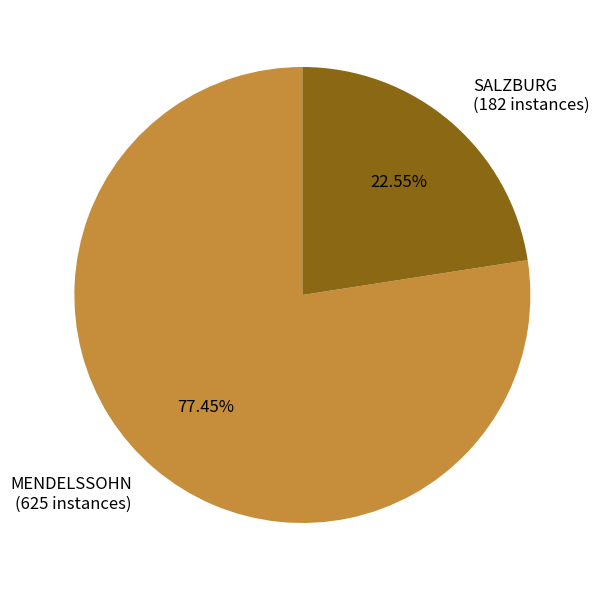

To the nearest percent, what percentage of the pie is MENDELSSOHN?

77%